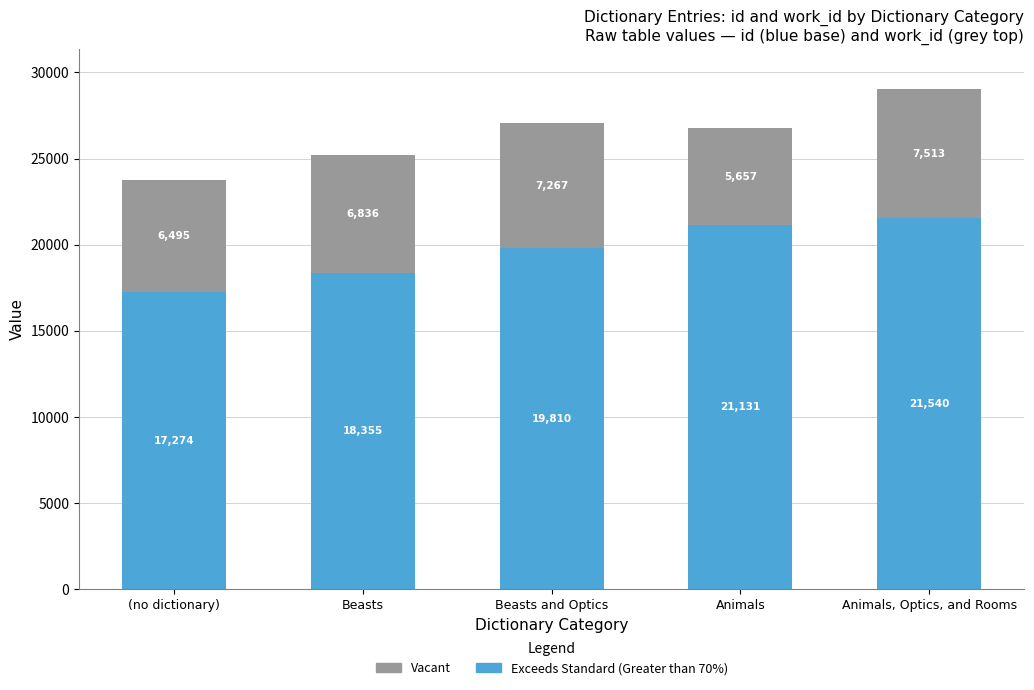

What value does the Exceeds Standard (Greater than 70%) series have at Beasts, to the nearest 50?

18350